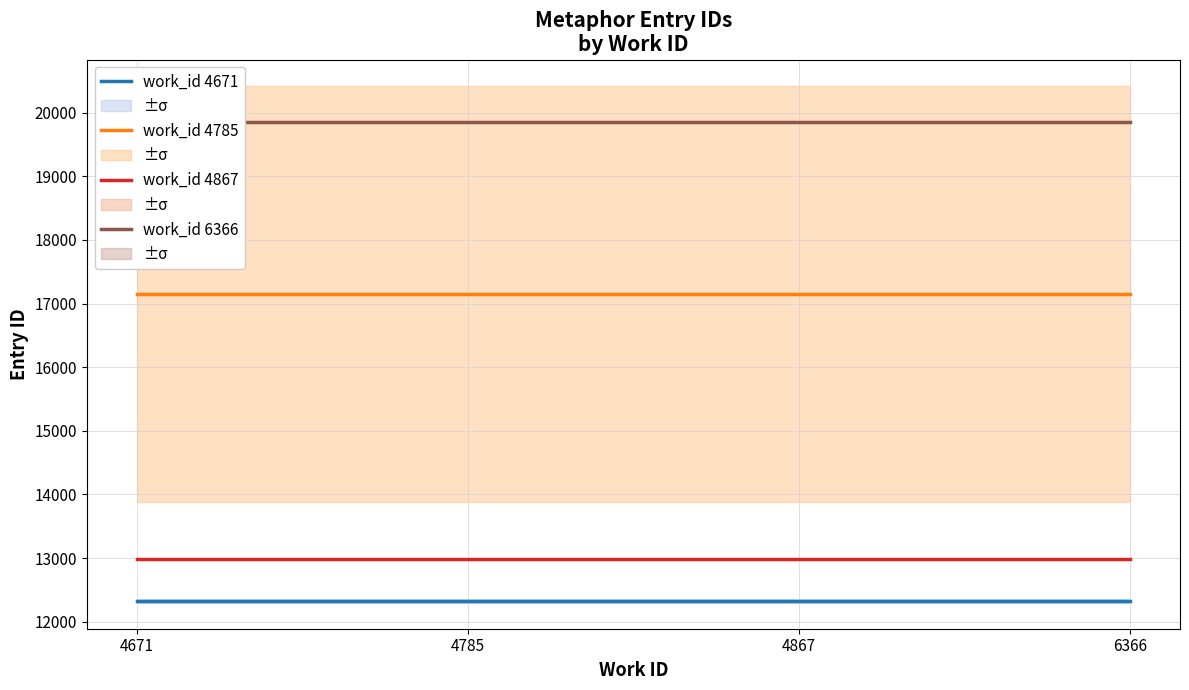

What is the value of the work_id 4867 point at the 4th from the left?

12984.0